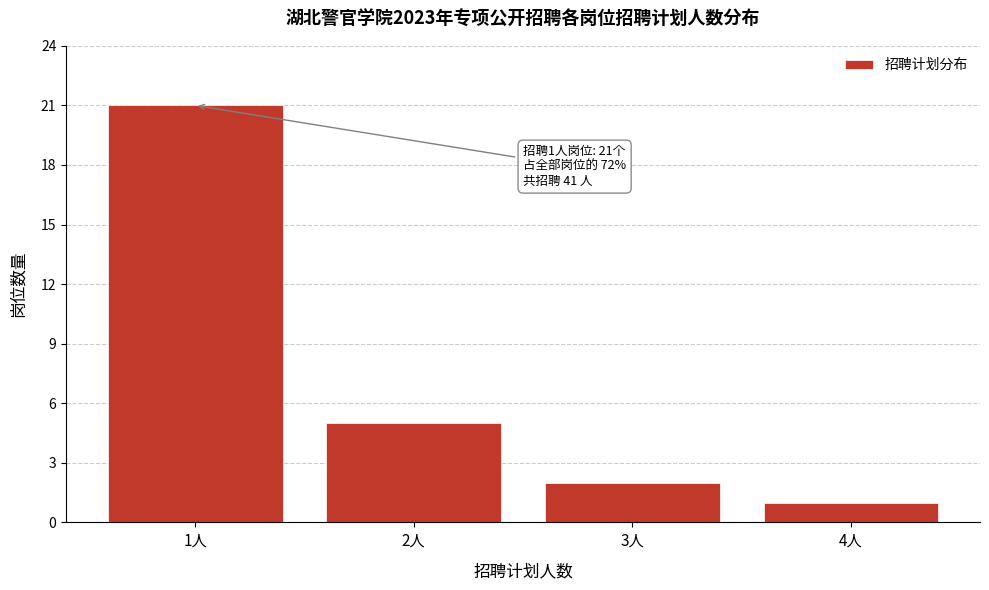

Reading left to right, what are all the values shown in this chart?

1人=21	2人=5	3人=2	4人=1